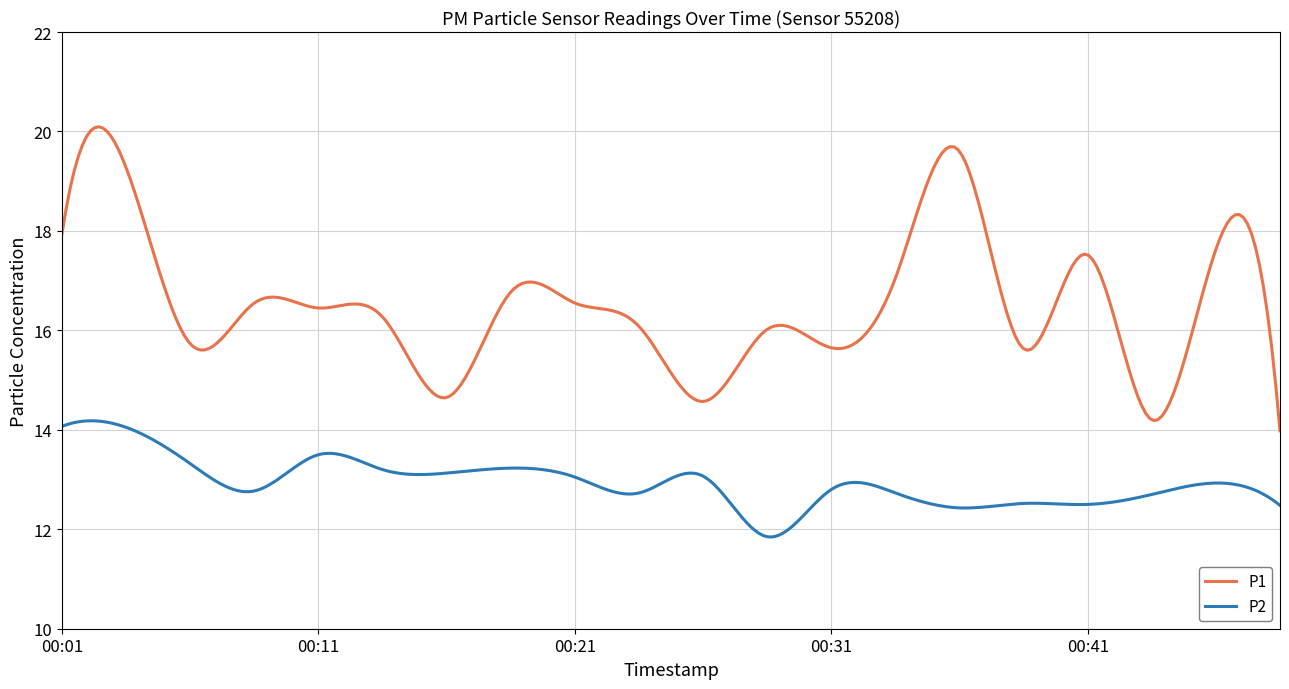

In P2, how many points are lower than both neighbors (excluding endpoints)?

6